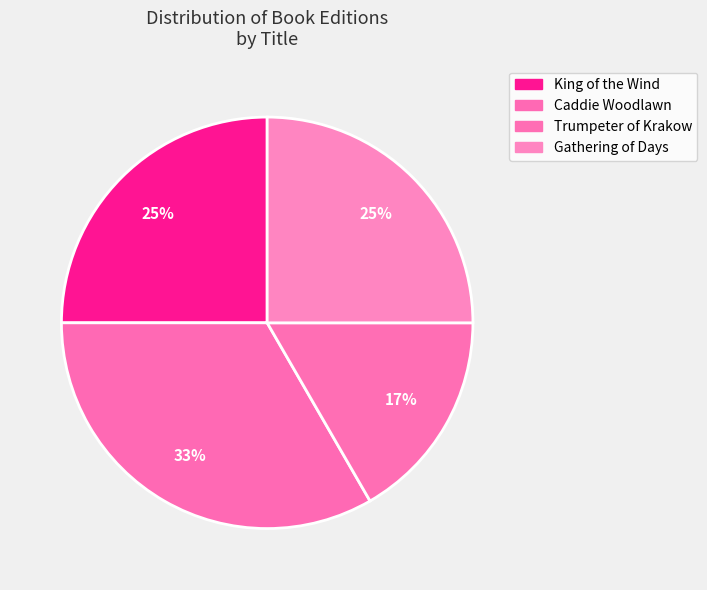

How many segments does this pie chart have?

4